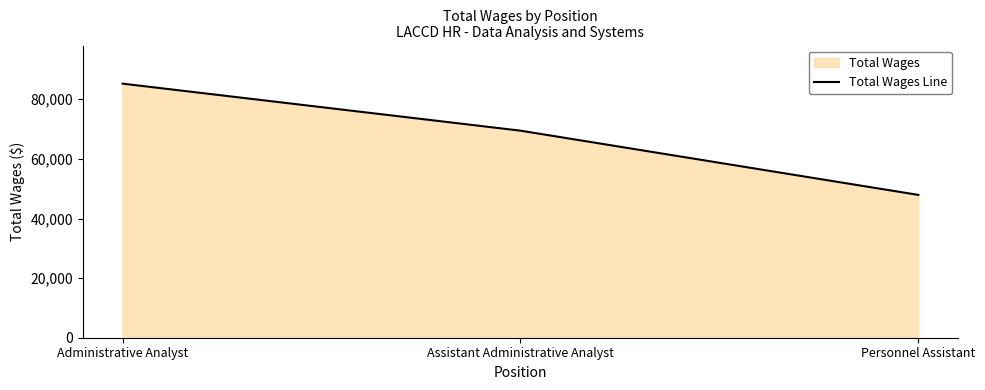

What is the value of the 1st point from the left?

85251